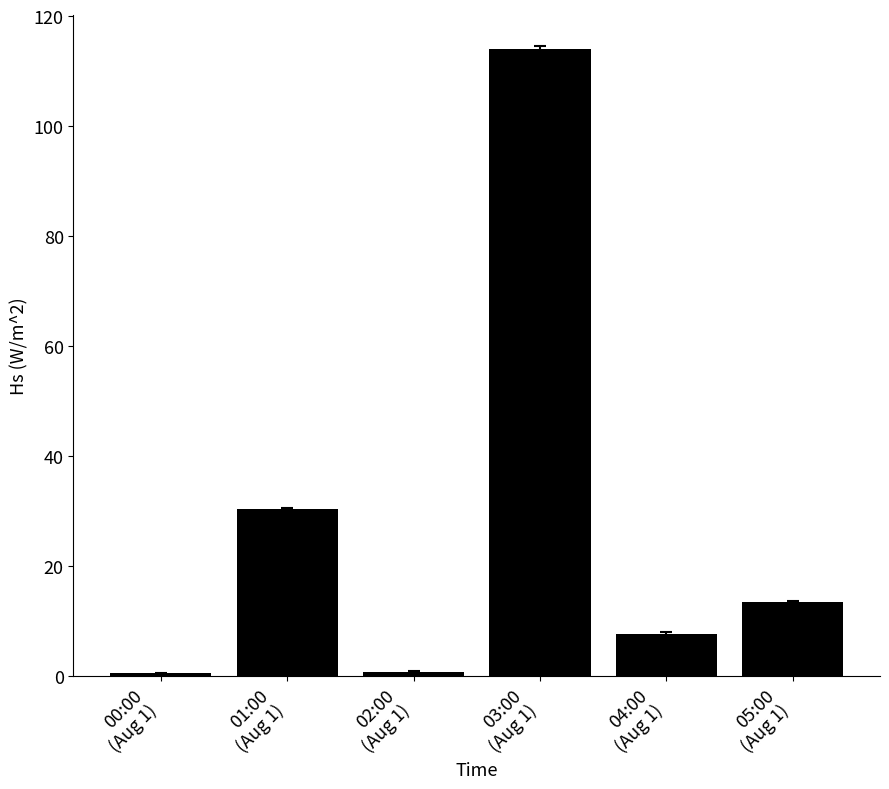

What is the difference between the second highest and second lowest values?

29.5